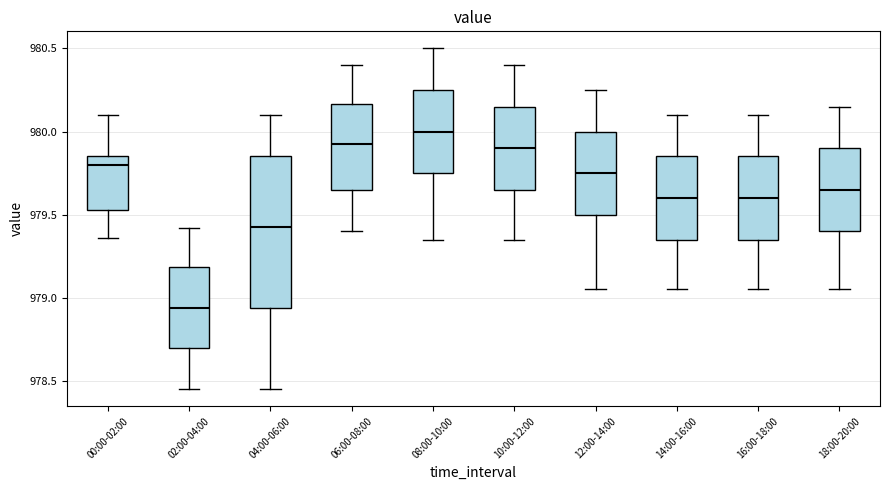

Which box has the lowest median line?

02:00-04:00